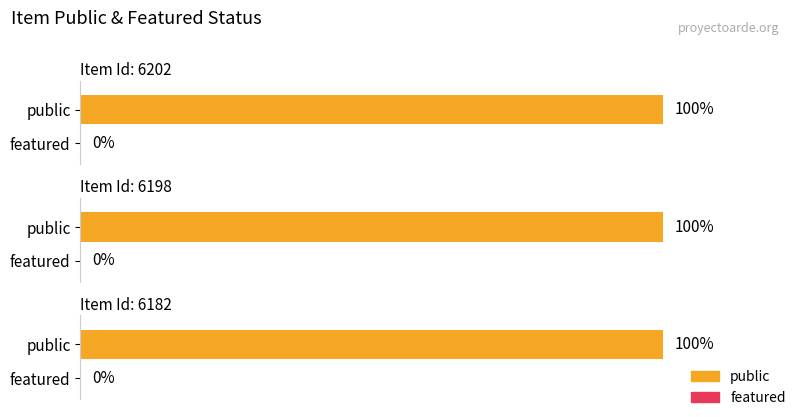

Which series has the largest range (max minus min)?

public